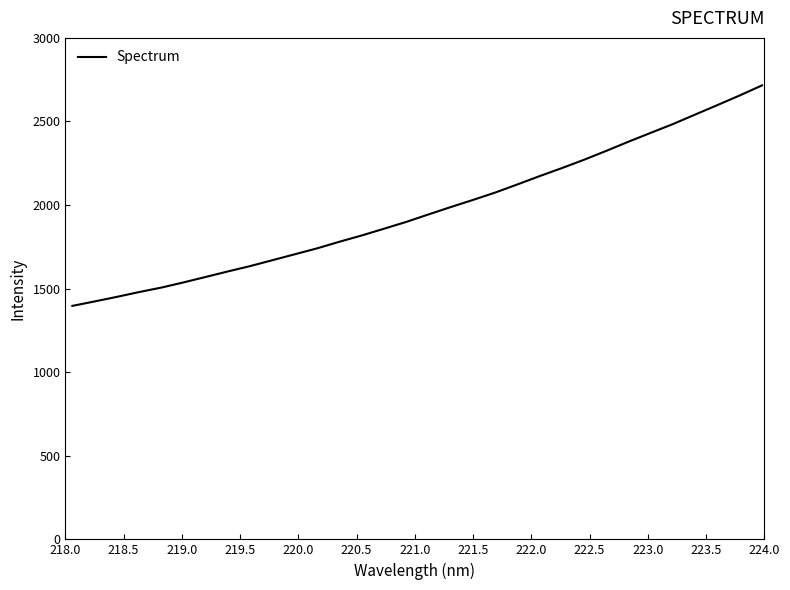

What is the maximum value shown in the chart?

2715.9